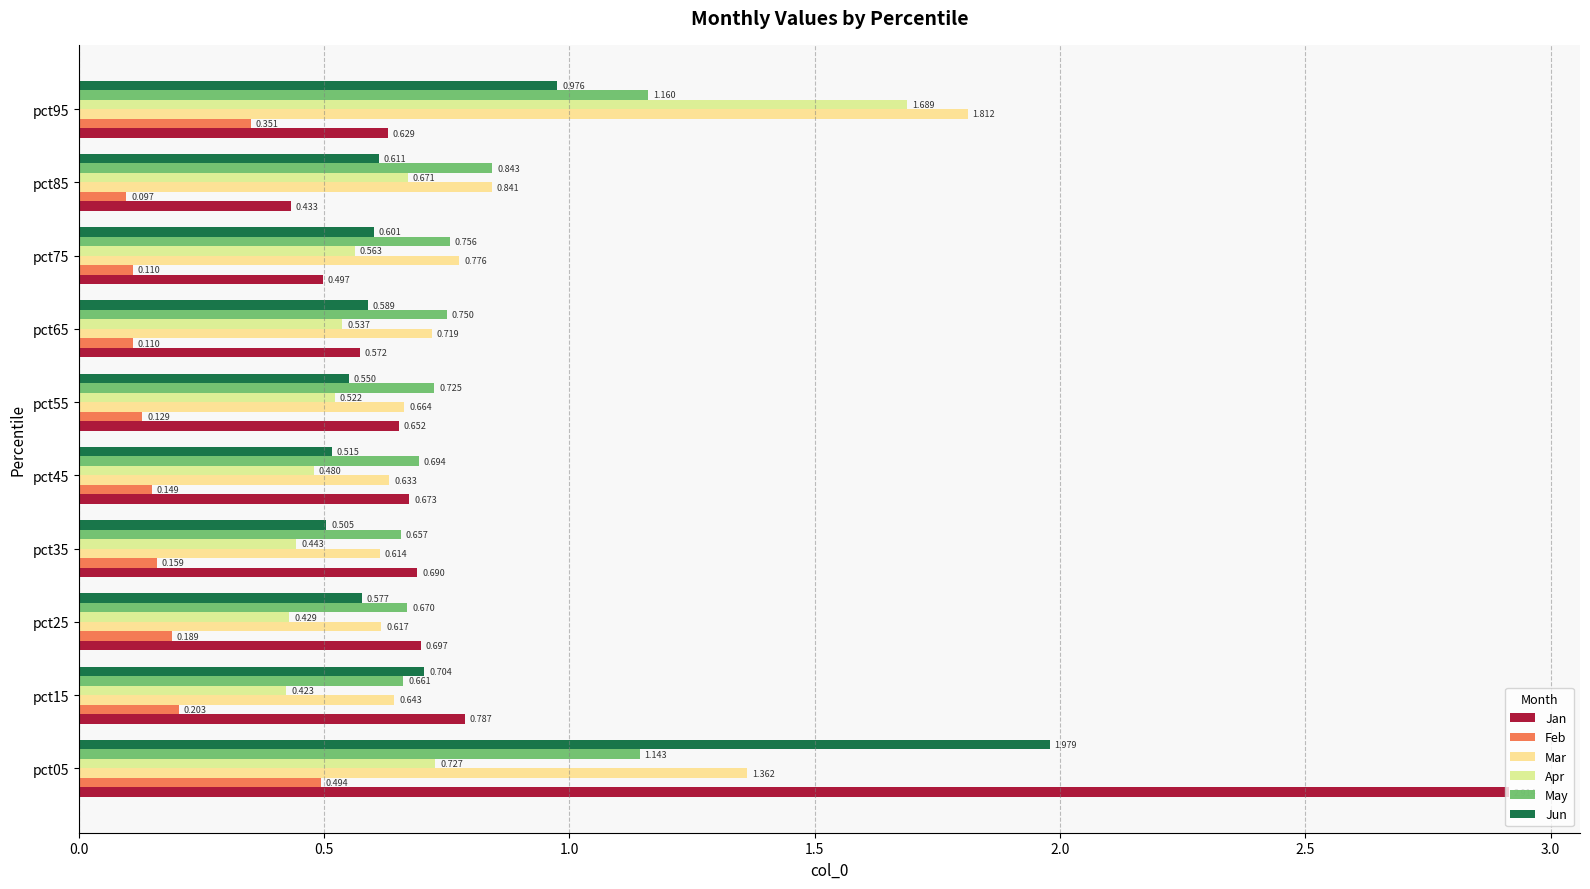

Count the number of data series in this chart.

6